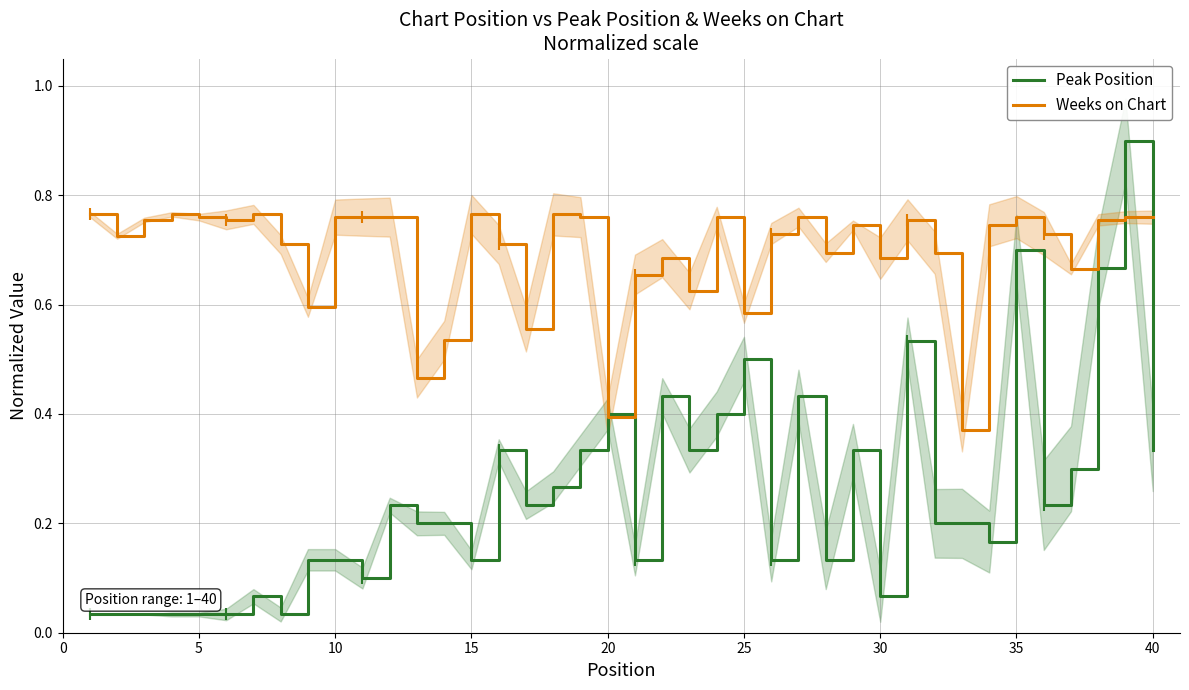

What is the highest value of the Peak Position series?

0.9